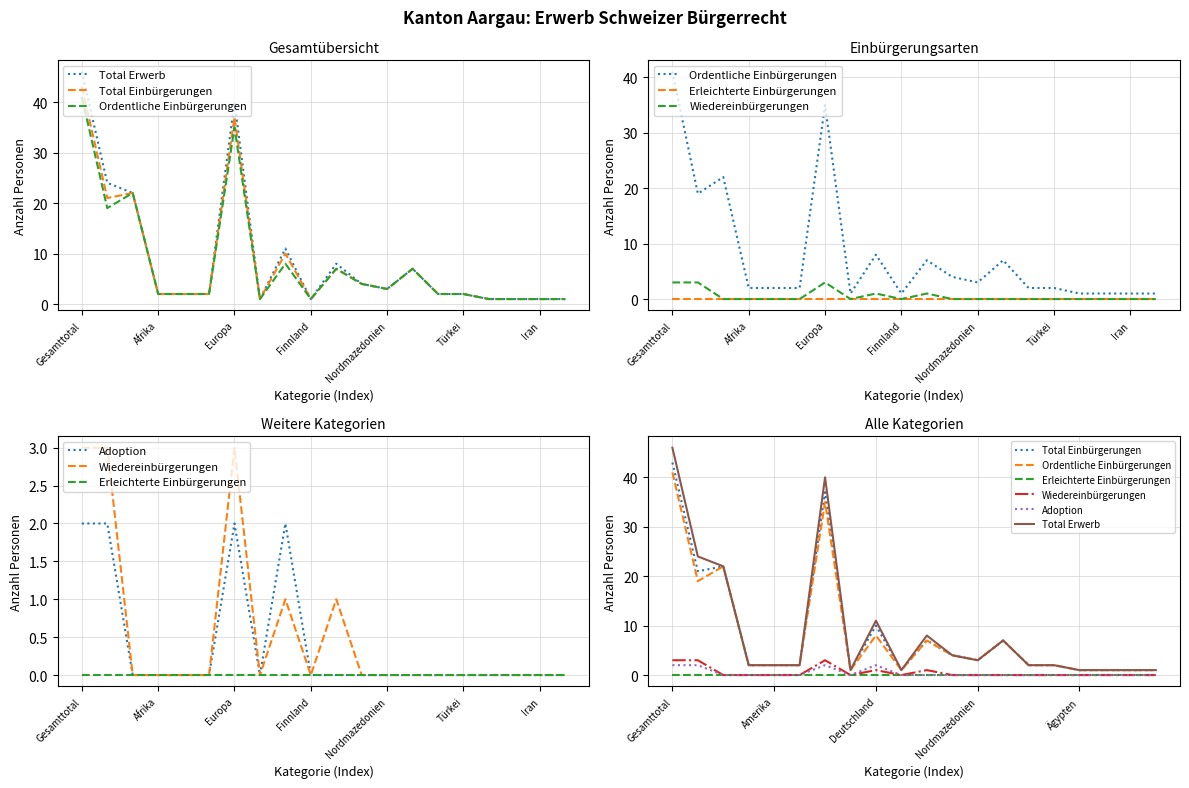

Is it true that Total Einbürgerungen equals 1 at 14?

False